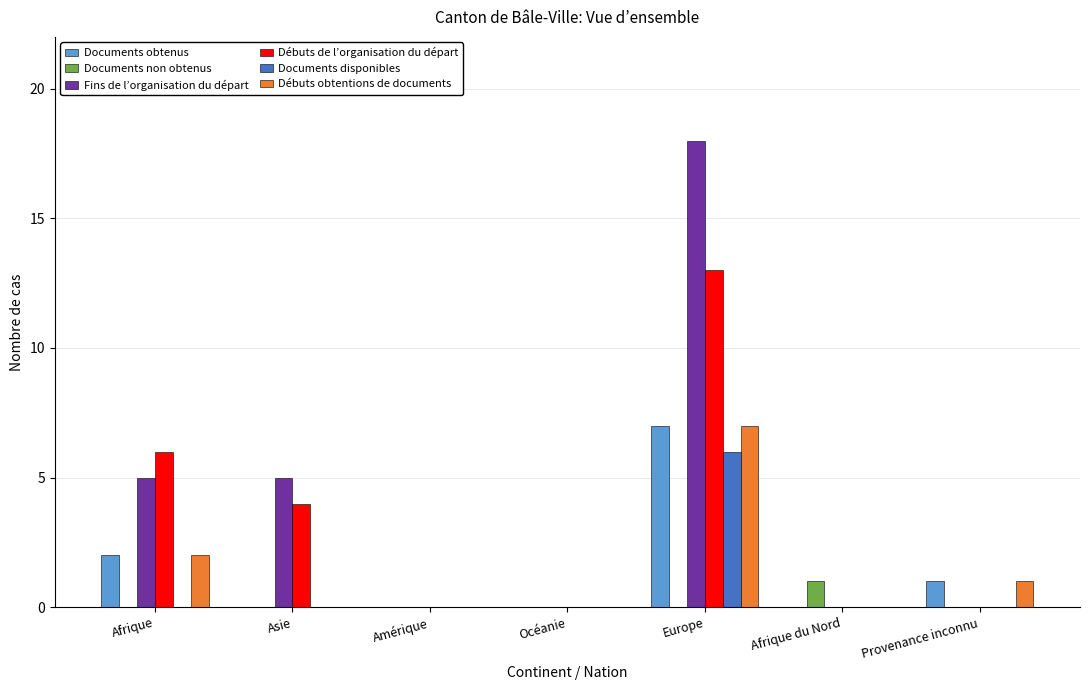

Which series changed the most between Asie and Europe?

Fins de l’organisation du départ